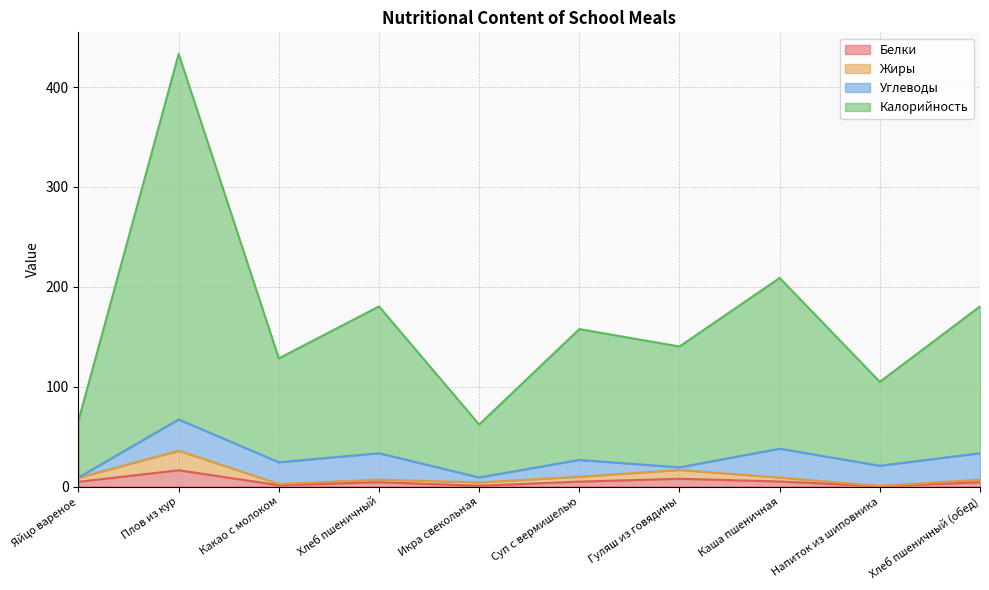

Which series has the largest total across all categories?

Калорийность